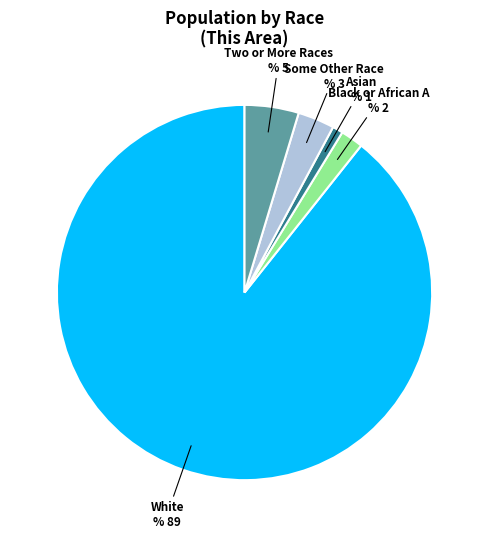

Does any single category account for the majority?

Yes